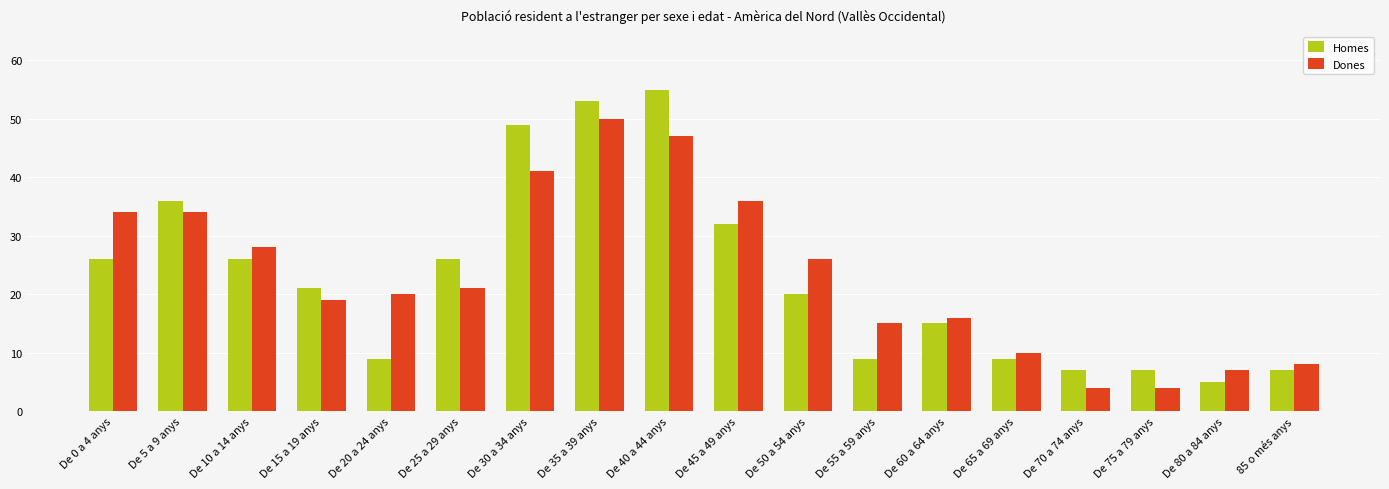

What is the greatest value displayed?

55